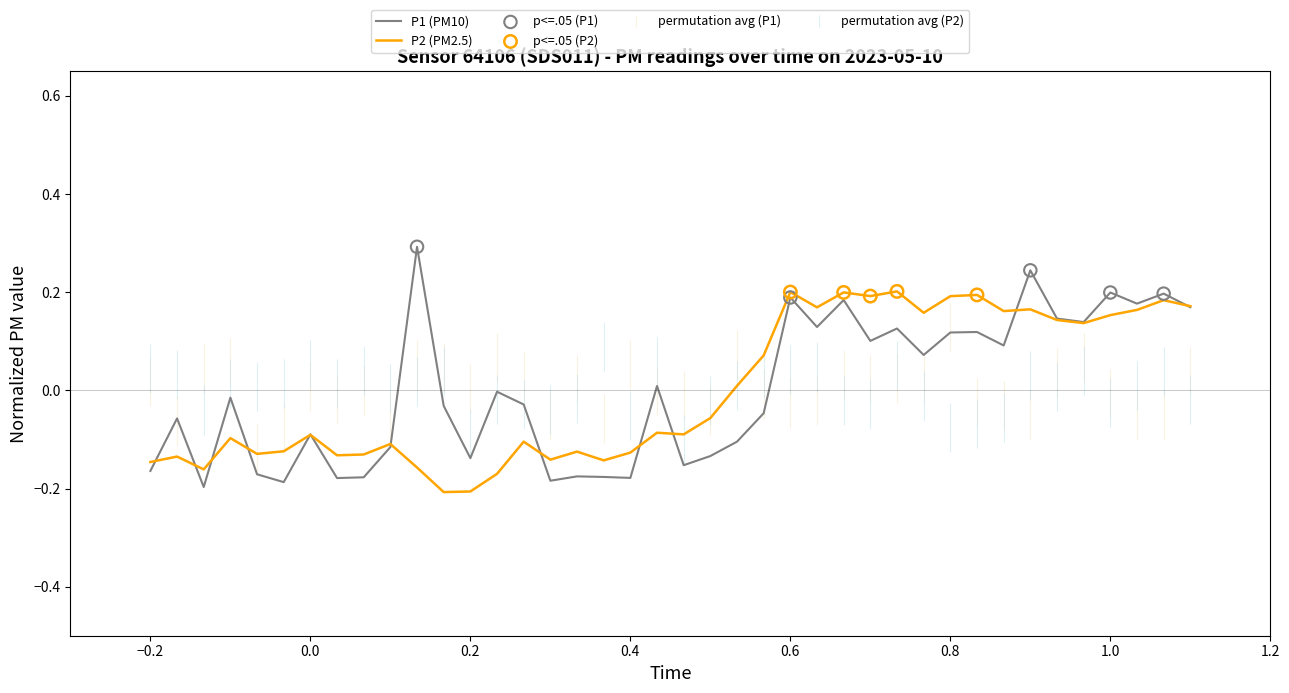

List the series in order of their peak value, highest first.

P1 (PM10), P2 (PM2.5)